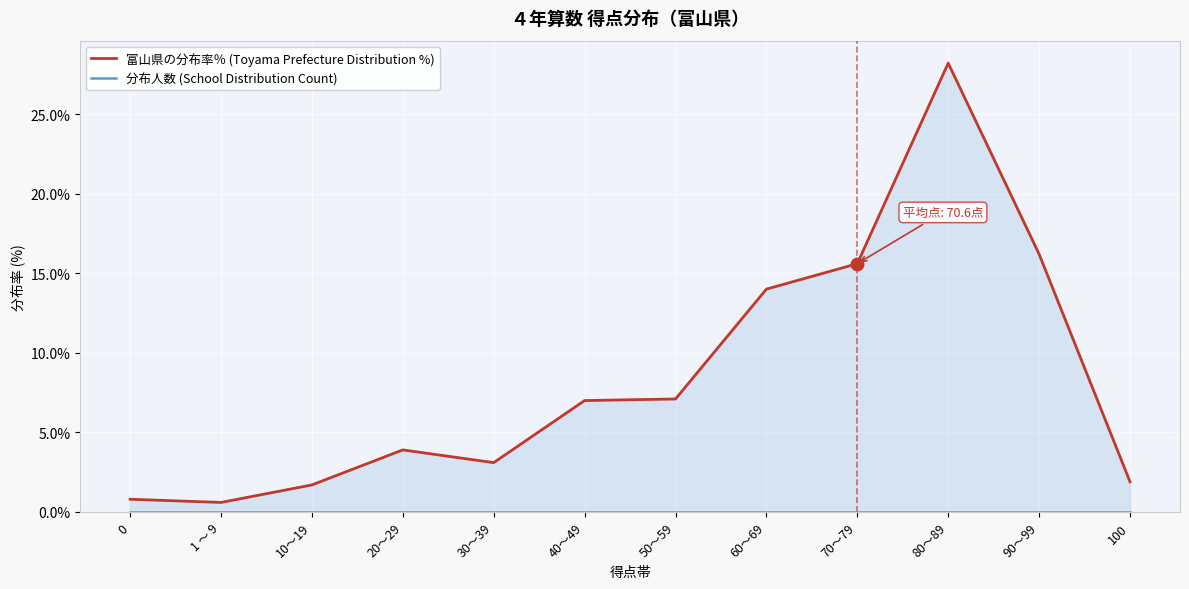

At 80～89, list the series in order from smallest to largest.

分布人数 (School Distribution Count), 富山県の分布率％ (Toyama Prefecture Distribution %)